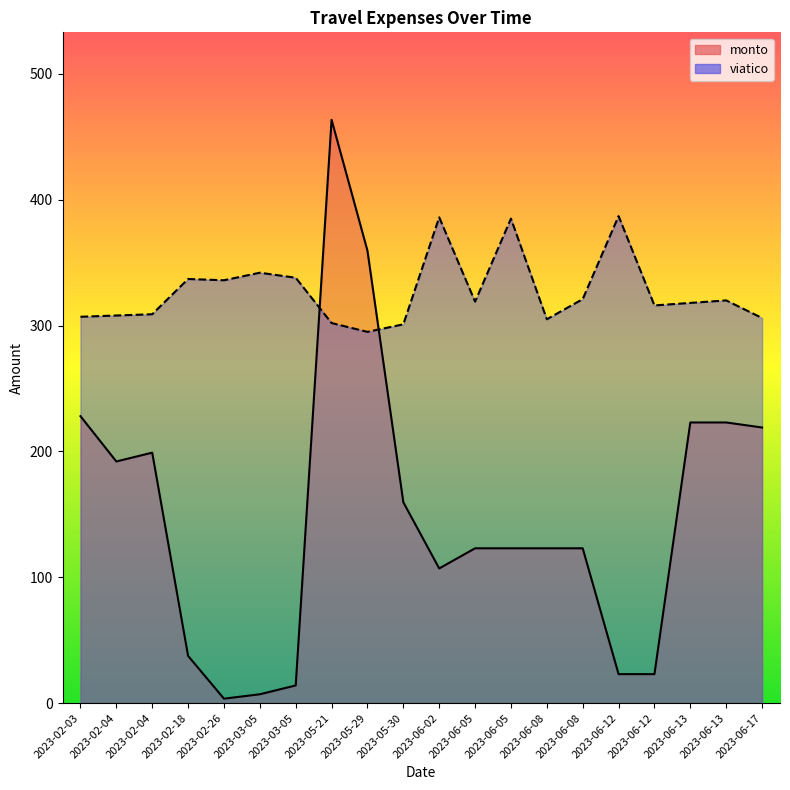

Where is monto nearest to the value 233?

2023-02-03